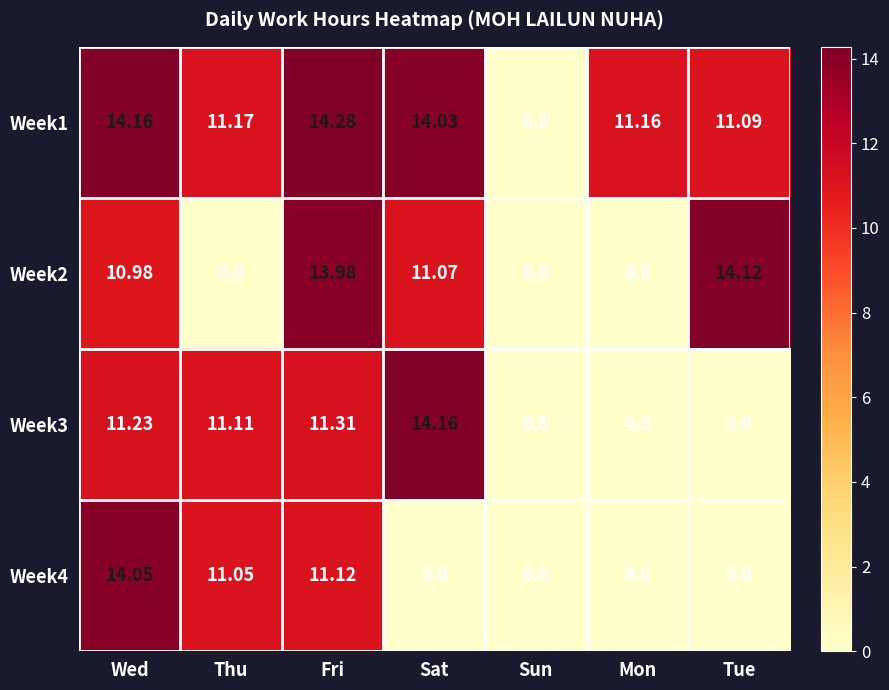

Which category has the highest value in the Week2 series?

Tue